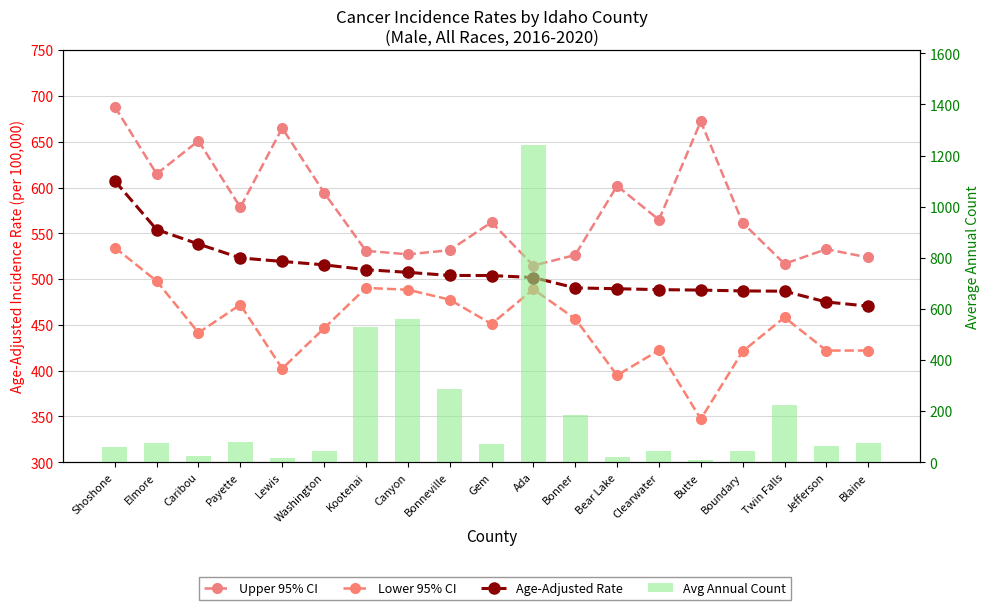

What are all the series names shown in the legend?

Upper 95% CI, Lower 95% CI, Age-Adjusted Rate, Avg Annual Count